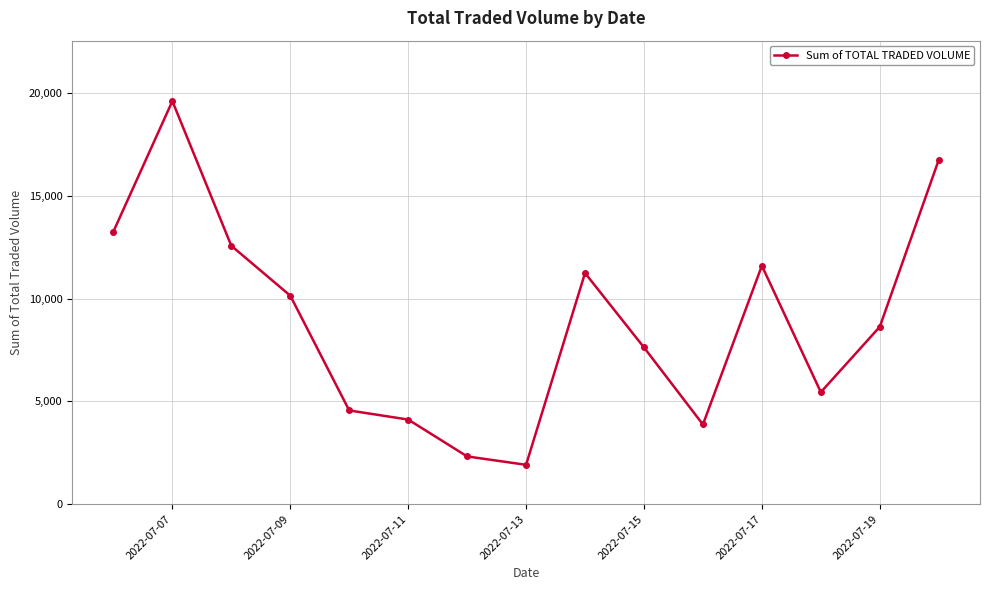

How many lines are shown in the chart?

1